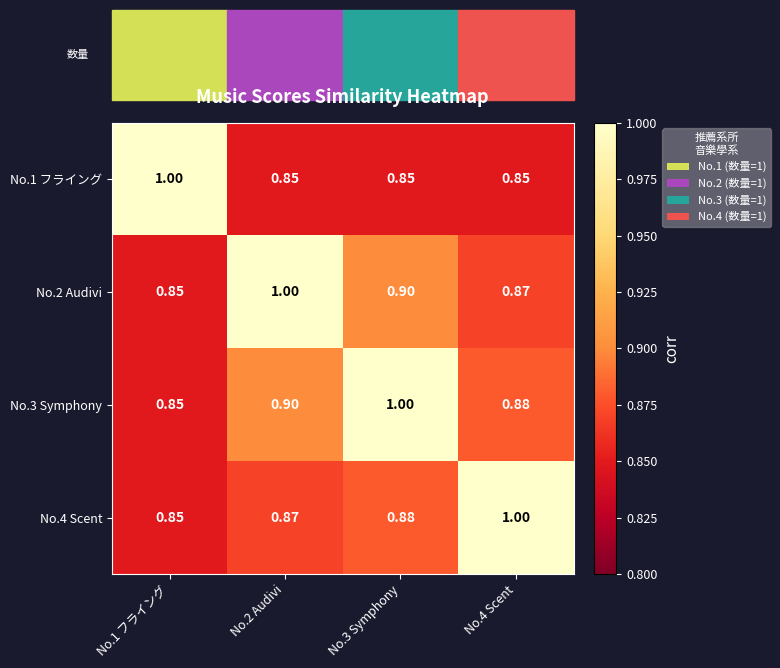

Is the value of No.1 フライング at No.4 Scent greater than the value of No.3 Symphony at No.3 Symphony?

No